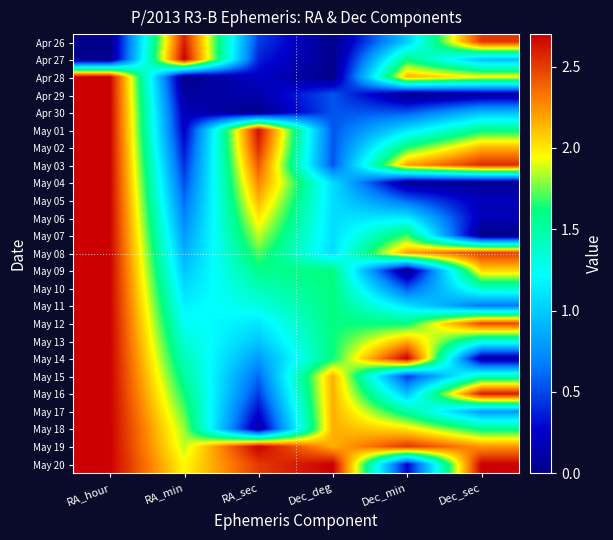

At which category does the chart reach its peak across all series?

RA_min